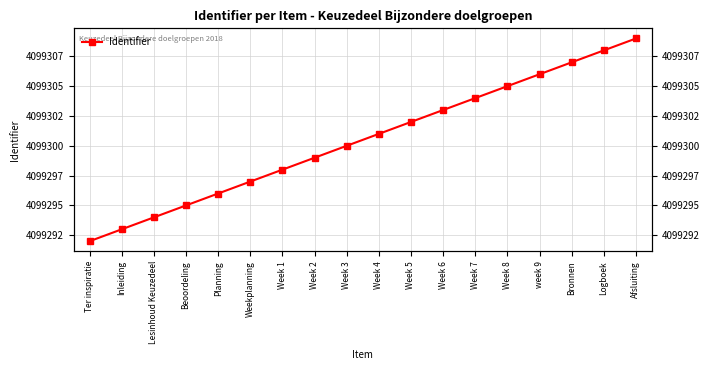

Reading left to right, extract all data points from this chart.

Ter inspiratie=4099292	Inleiding=4099293	Lesinhoud Keuzedeel=4099294	Beoordeling=4099295	Planning=4099296	Weekplanning=4099297	Week 1=4099298	Week 2=4099299	Week 3=4099300	Week 4=4099301	Week 5=4099302	Week 6=4099303	Week 7=4099304	Week 8=4099305	week 9=4099306	Bronnen=4099307	Logboek=4099308	Afsluiting=4099309